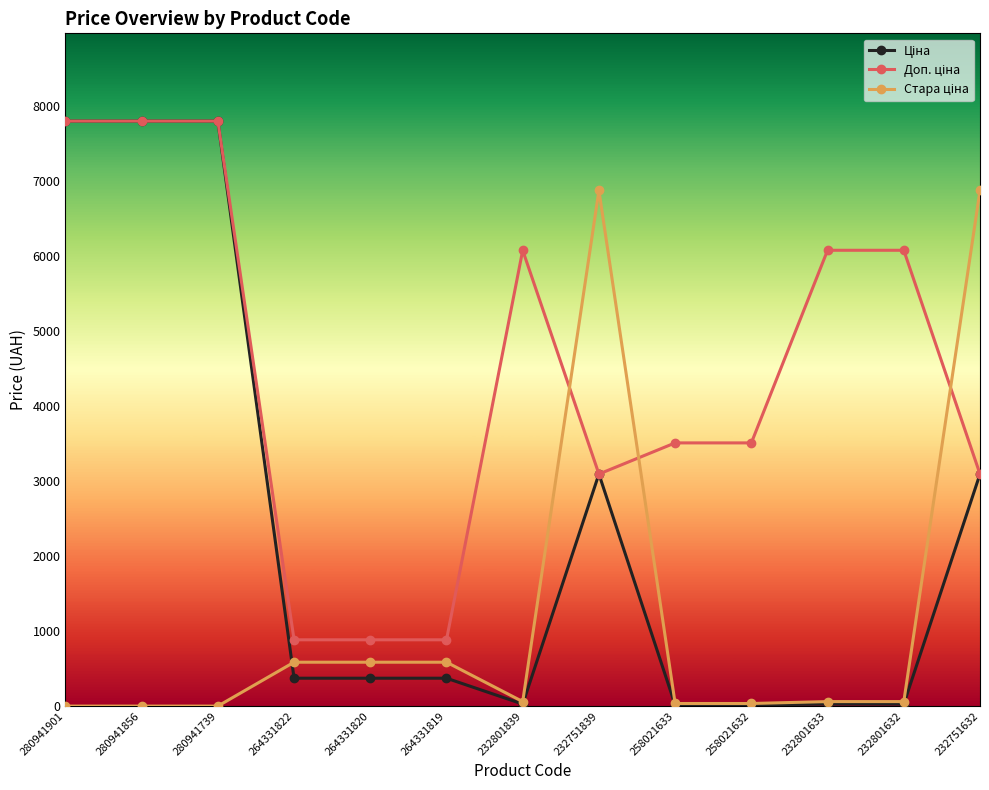

What is the difference between the highest and lowest values at 264331822?

511.6